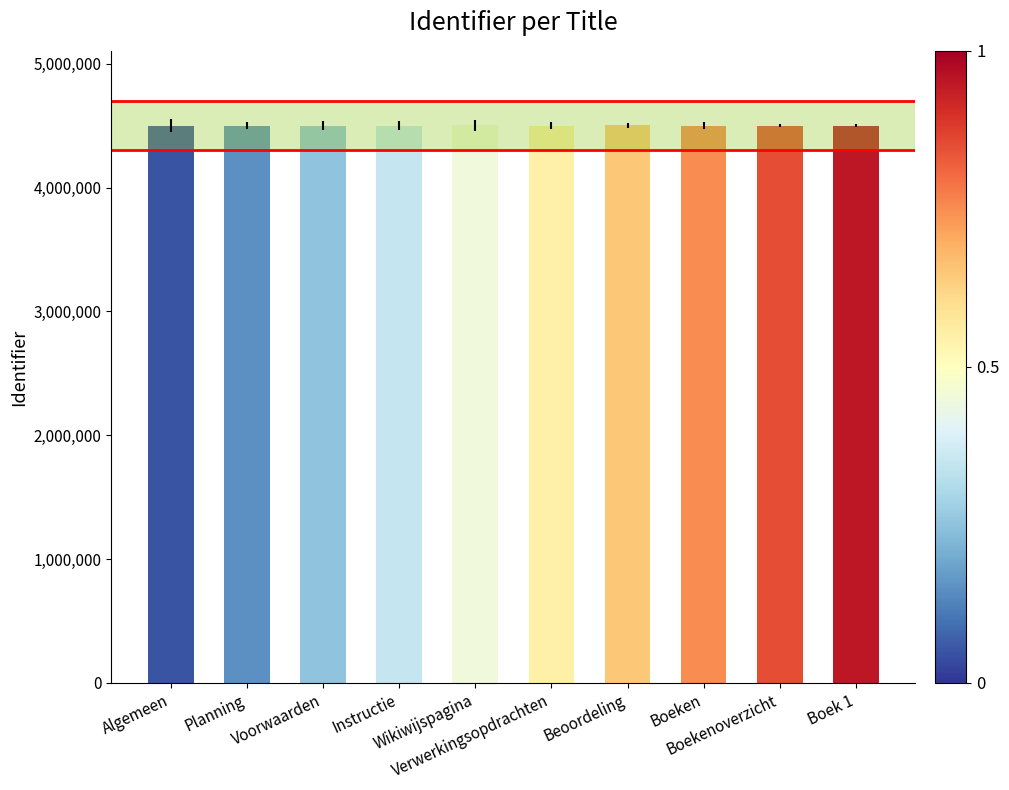

What is the change in value from Verwerkingsopdrachten to Boekenoverzicht?

+3